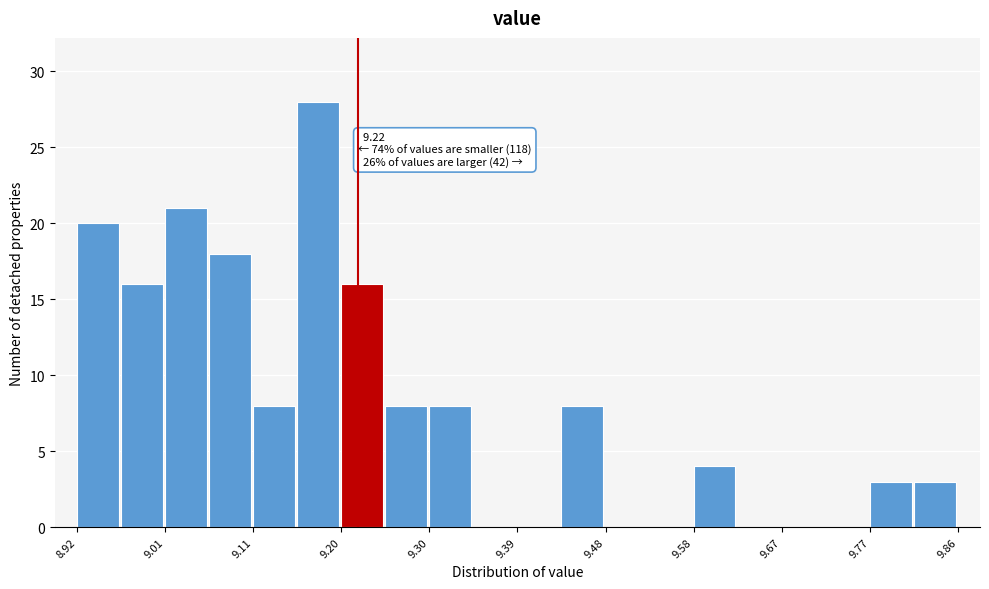

Over which range of the x-axis is the bar tallest?

9.155 to 9.202